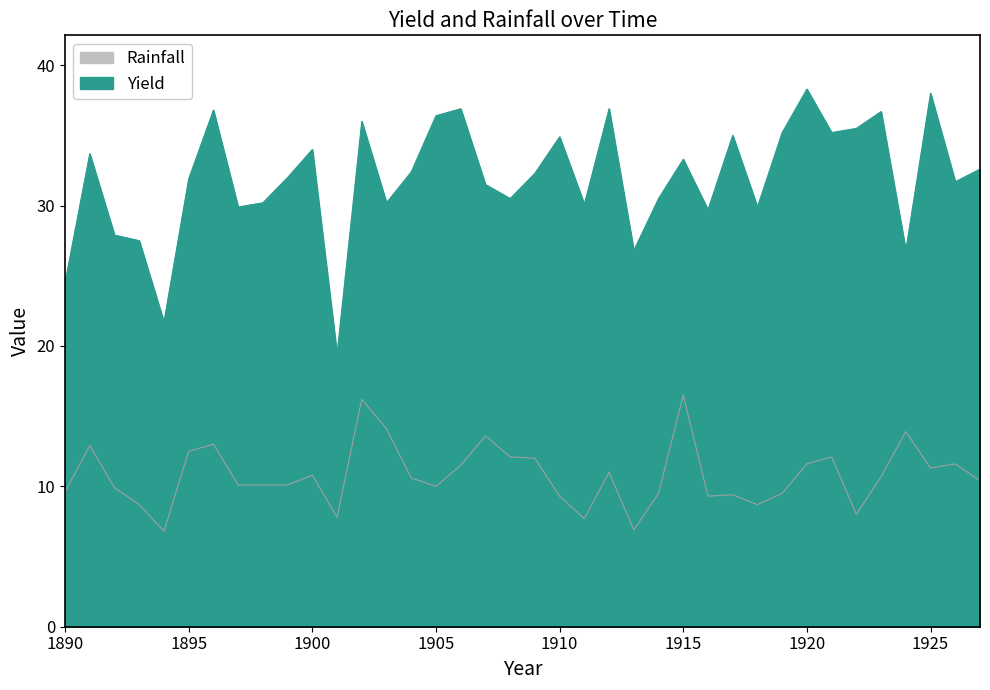

At which label does Yield first exceed 32?

1891